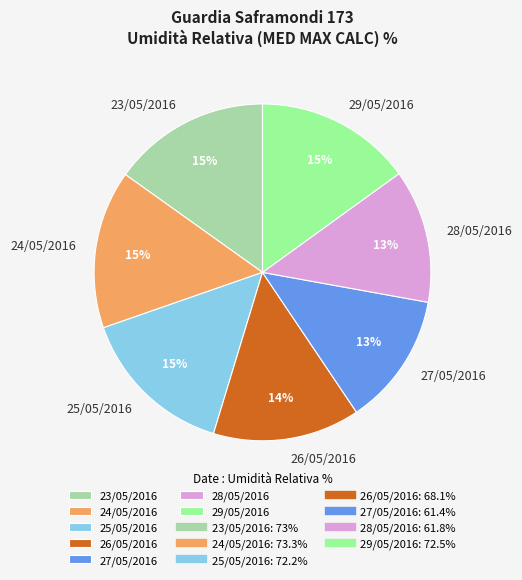

Does any single category account for the majority?

No